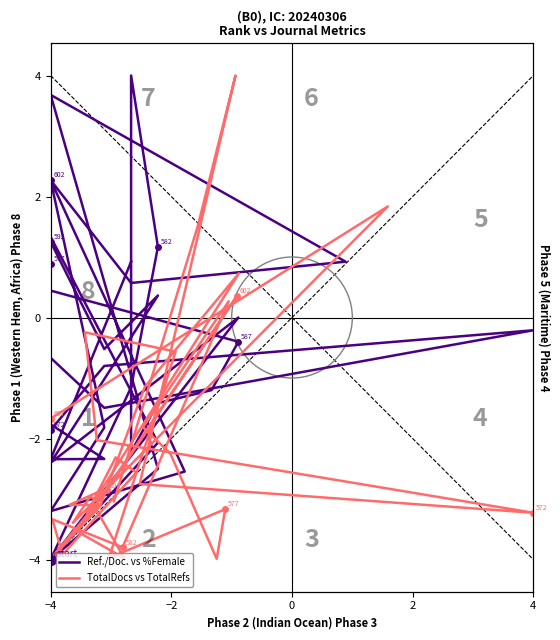

How many values in Ref./Doc. vs %Female are below zero?

26